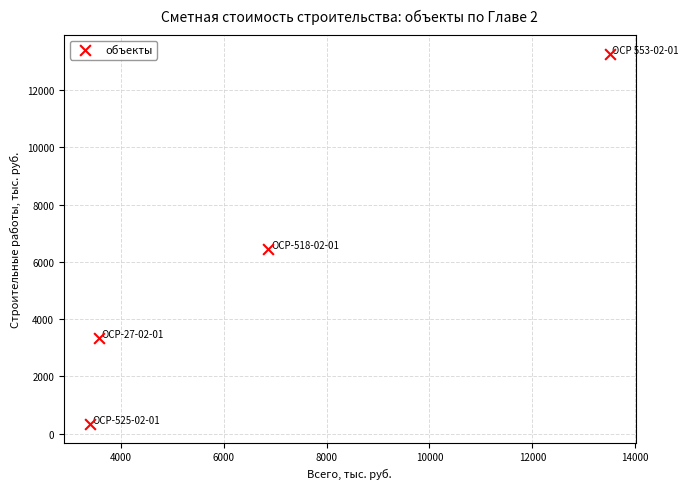

What Y value in the scatter plot is closest to 6801?

6455.9